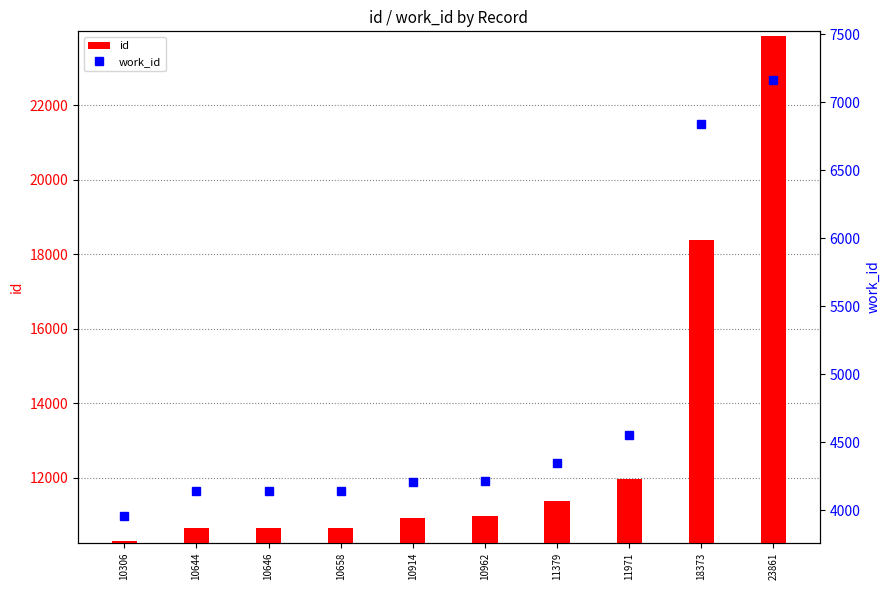

What is the difference between the maximum and minimum values in the id series?

13555